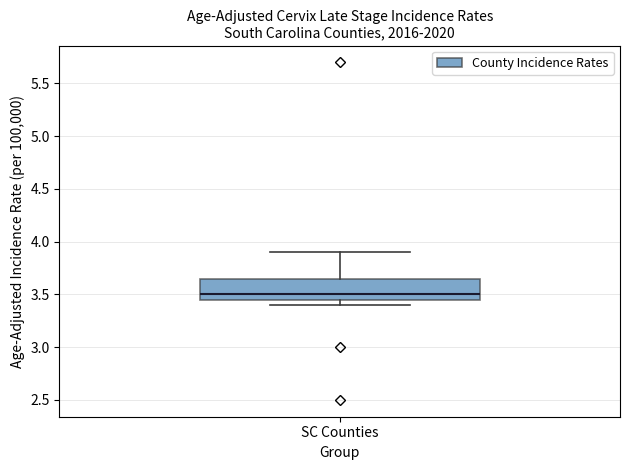

Read this box plot against the y-axis: the position of the median line, the range covered by the box, and the ends of both whiskers. The values are not printed on the chart, so give them approximately, as read against the axis.

median 3.50, box 3.45 to 3.65, whiskers 3.40 to 3.90